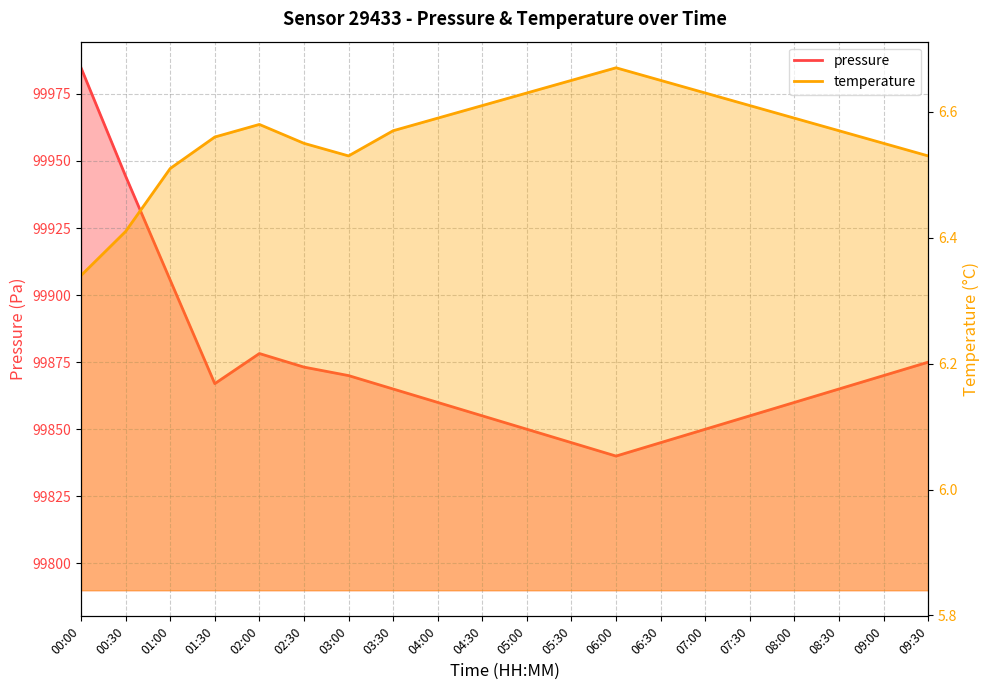

At which label does pressure first exceed 99865?

00:00